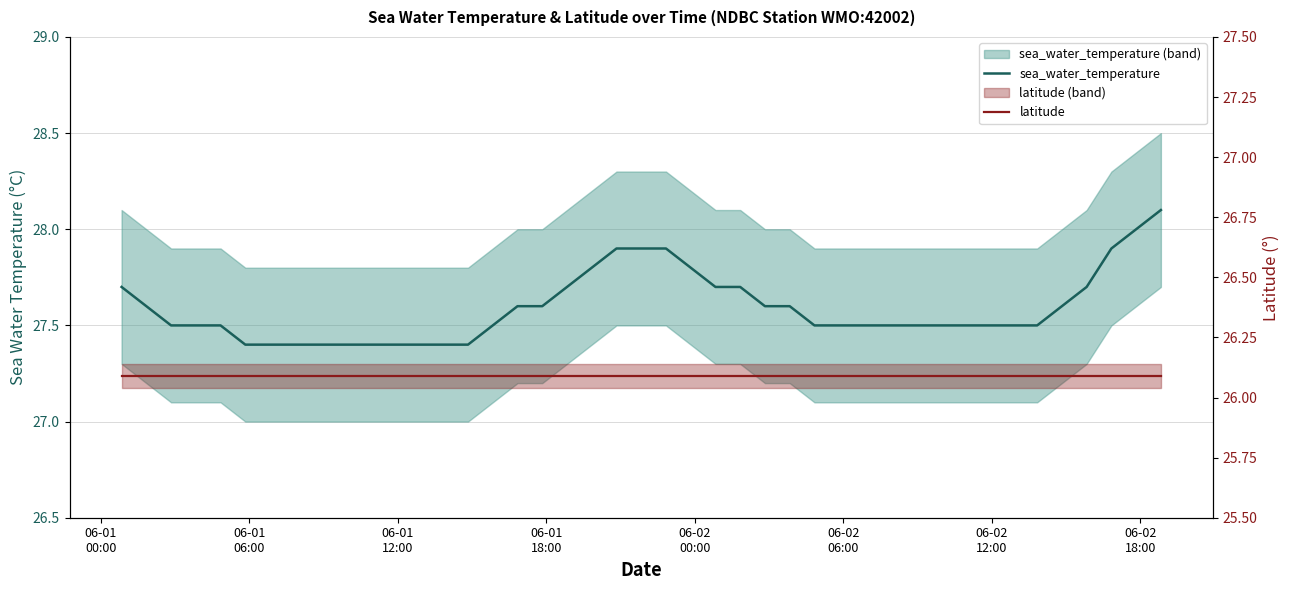

How many lines are shown in the chart?

2